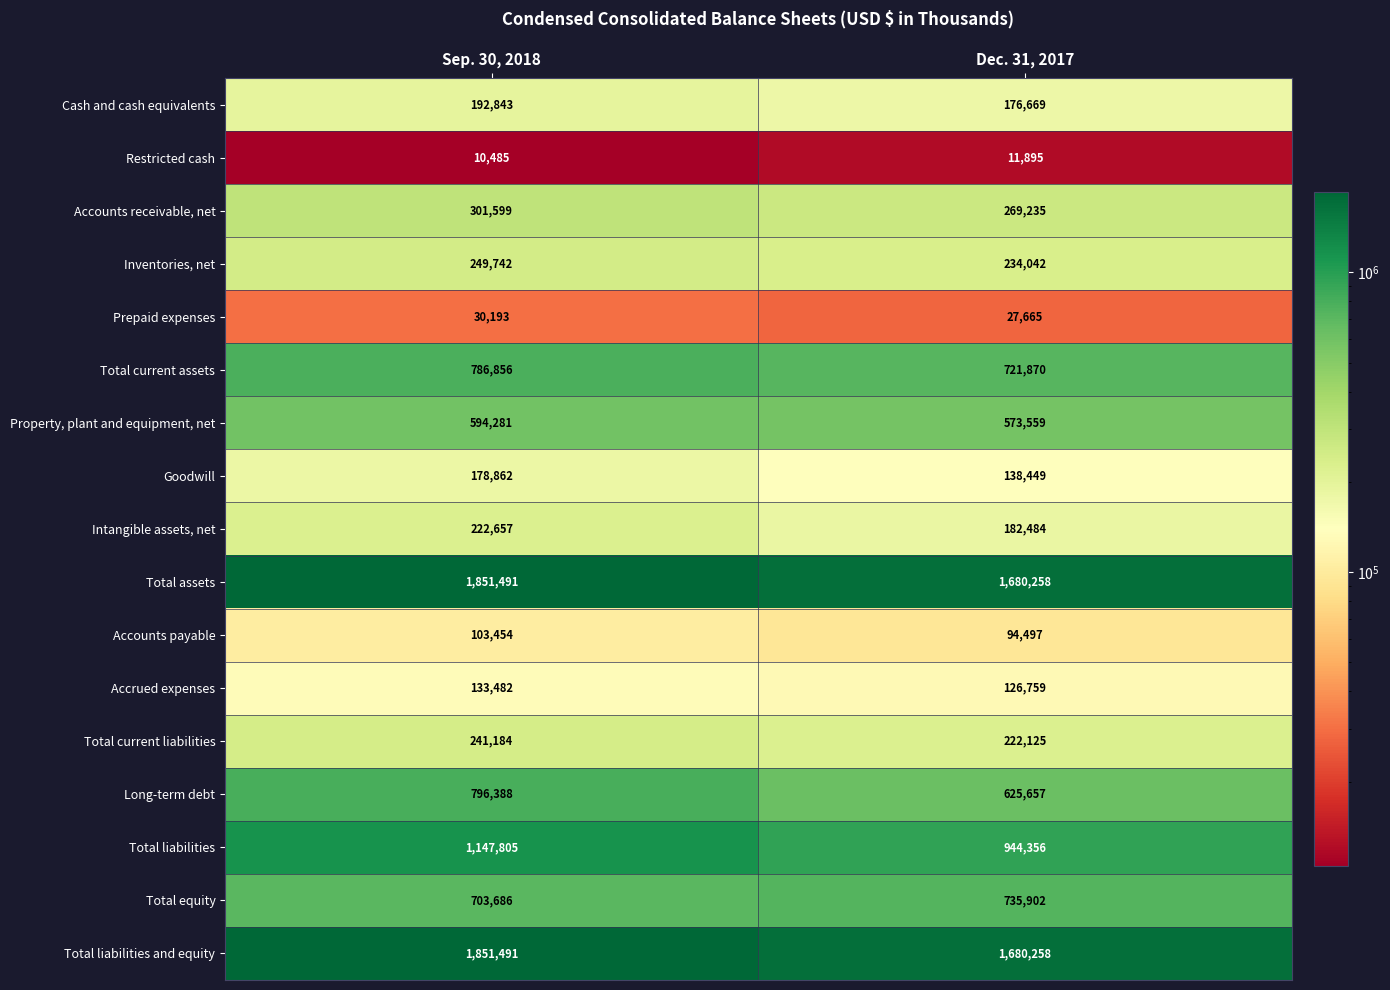

At which category is the sum across all series the highest?

Sep. 30, 2018